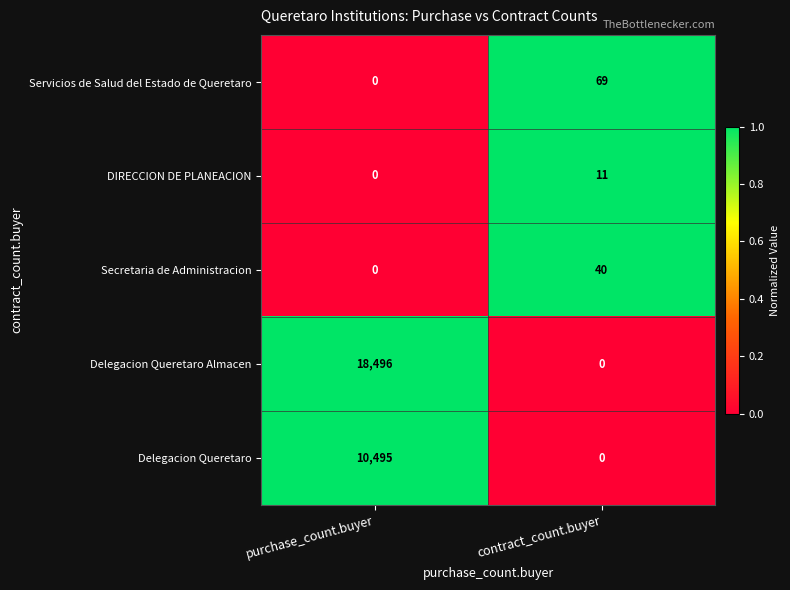

Count the number of data series in this chart.

5